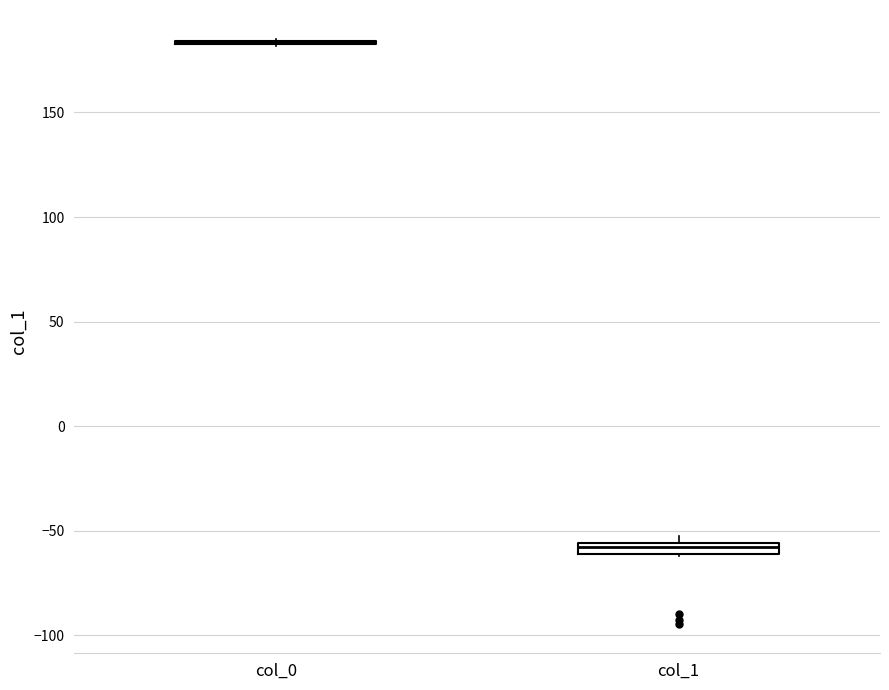

Where is the upper edge of the box for col_1 on the y-axis? The values are not printed on the chart, so give them approximately, as read against the axis.

-55